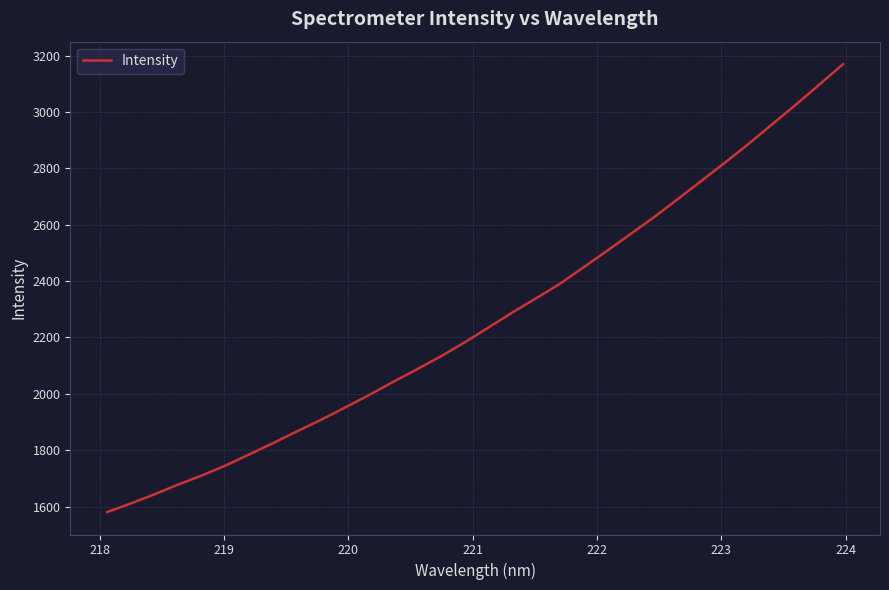

What is the greatest value displayed?

3169.6